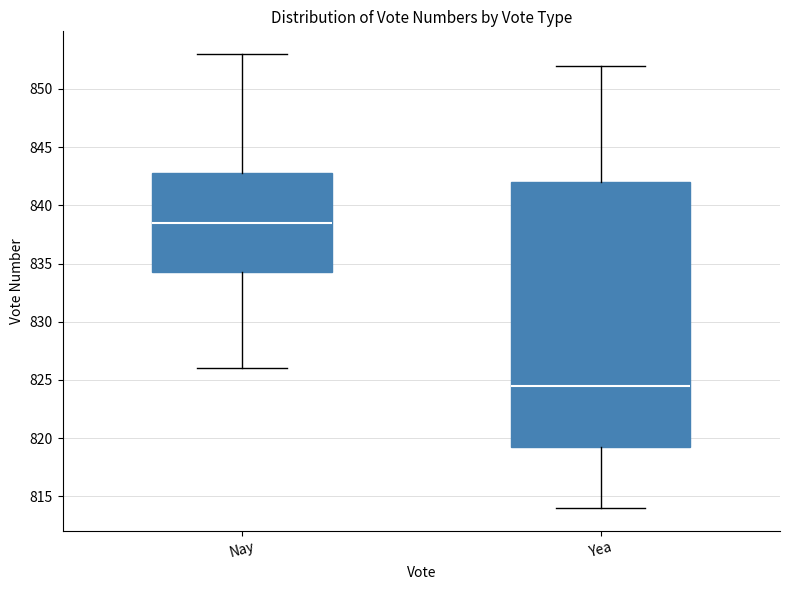

Reading left to right, transcribe this box plot: for each box, give where its median line is, the range the box spans, and where its two whiskers end, as read against the y-axis. The values are not printed on the chart, so give them approximately, as read against the axis.

Nay: median 838.5, box 834.5 to 843.0, whiskers 826.0 to 853.0
Yea: median 824.5, box 819.5 to 842.0, whiskers 814.0 to 852.0